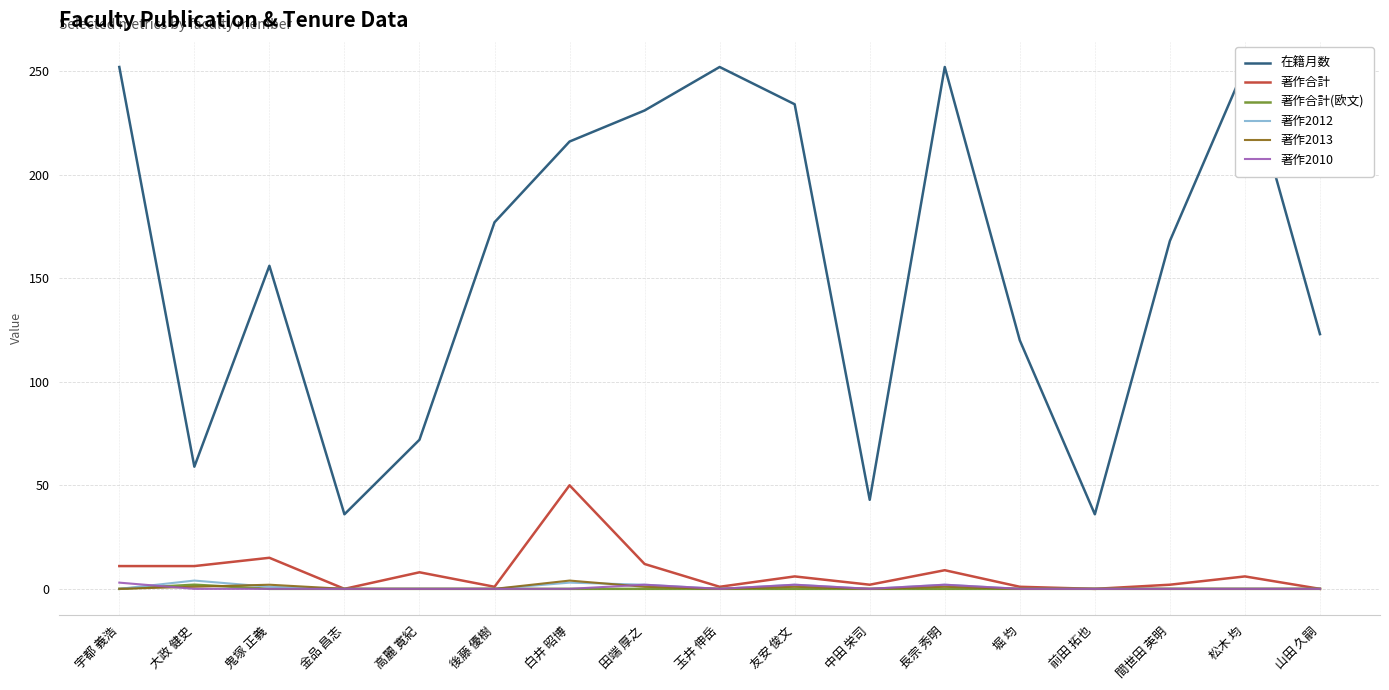

List the labels in order of 著作合計 value, smallest first.

金品 昌志, 前田 拓也, 山田 久嗣, 後藤 優樹, 玉井 伸岳, 堀 均, 中田 栄司, 間世田 英明, 友安 俊文, 松木 均, 高麗 寛紀, 長宗 秀明, 宇都 義浩, 大政 健史, 田端 厚之, 鬼塚 正義, 白井 昭博